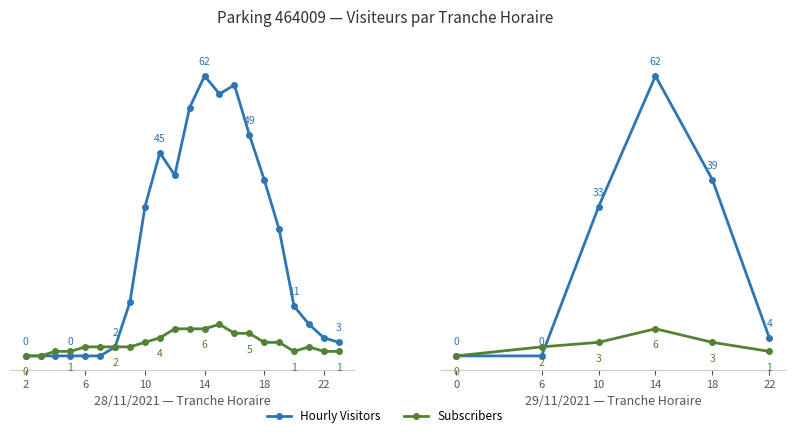

True or false: Hourly Visitors and Subscribers intersect in this chart.

True